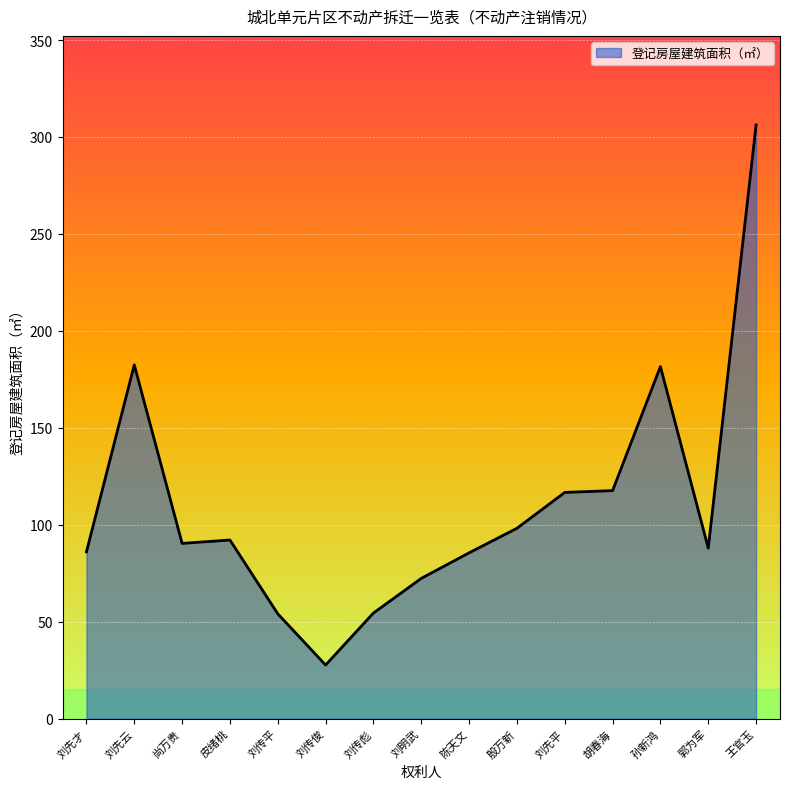

How many values exceed 90?

8